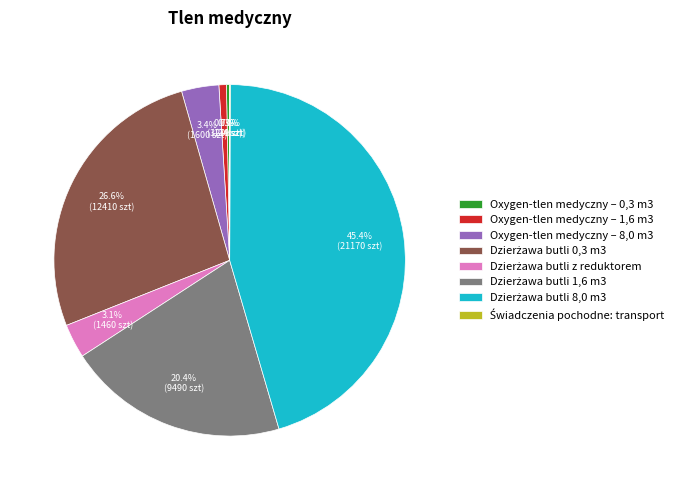

To the nearest percent, what is the average slice percentage?

12%